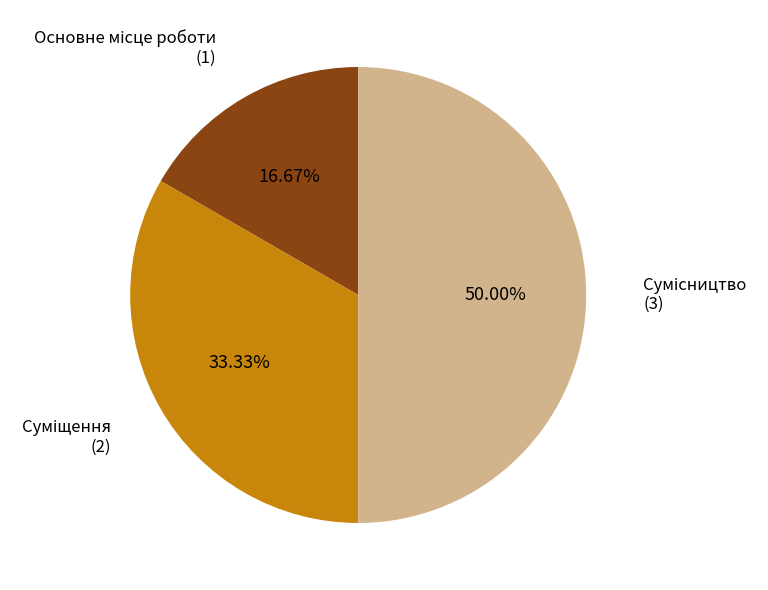

Is Основне місце роботи the majority of the pie?

No